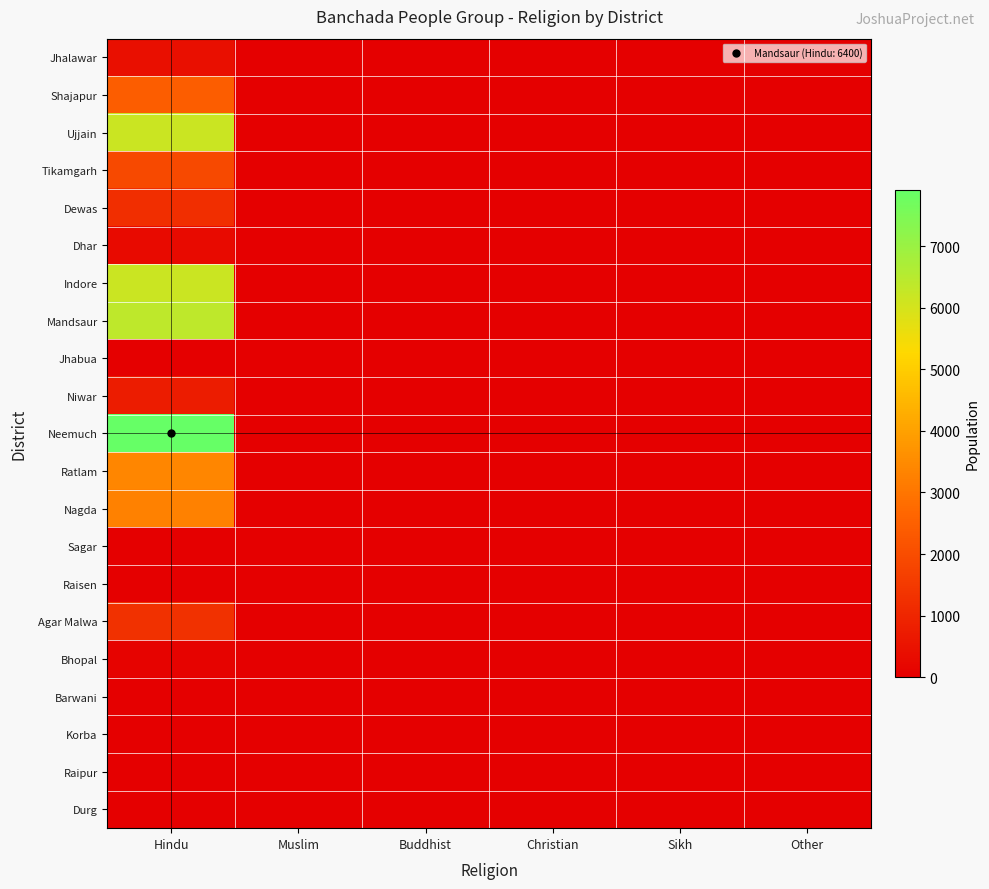

Between Muslim and Other, which is larger?

Muslim